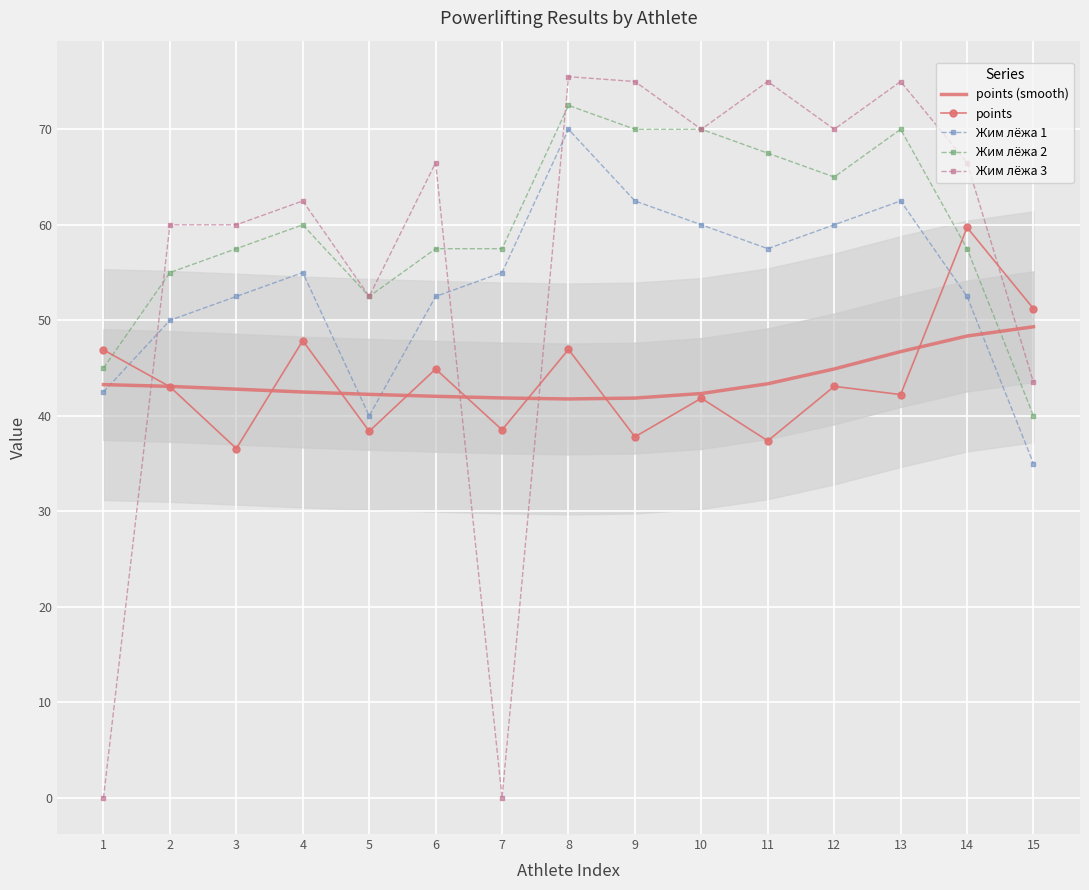

What is the value of the Жим лёжа 3 point at the 14th from the left?

66.5